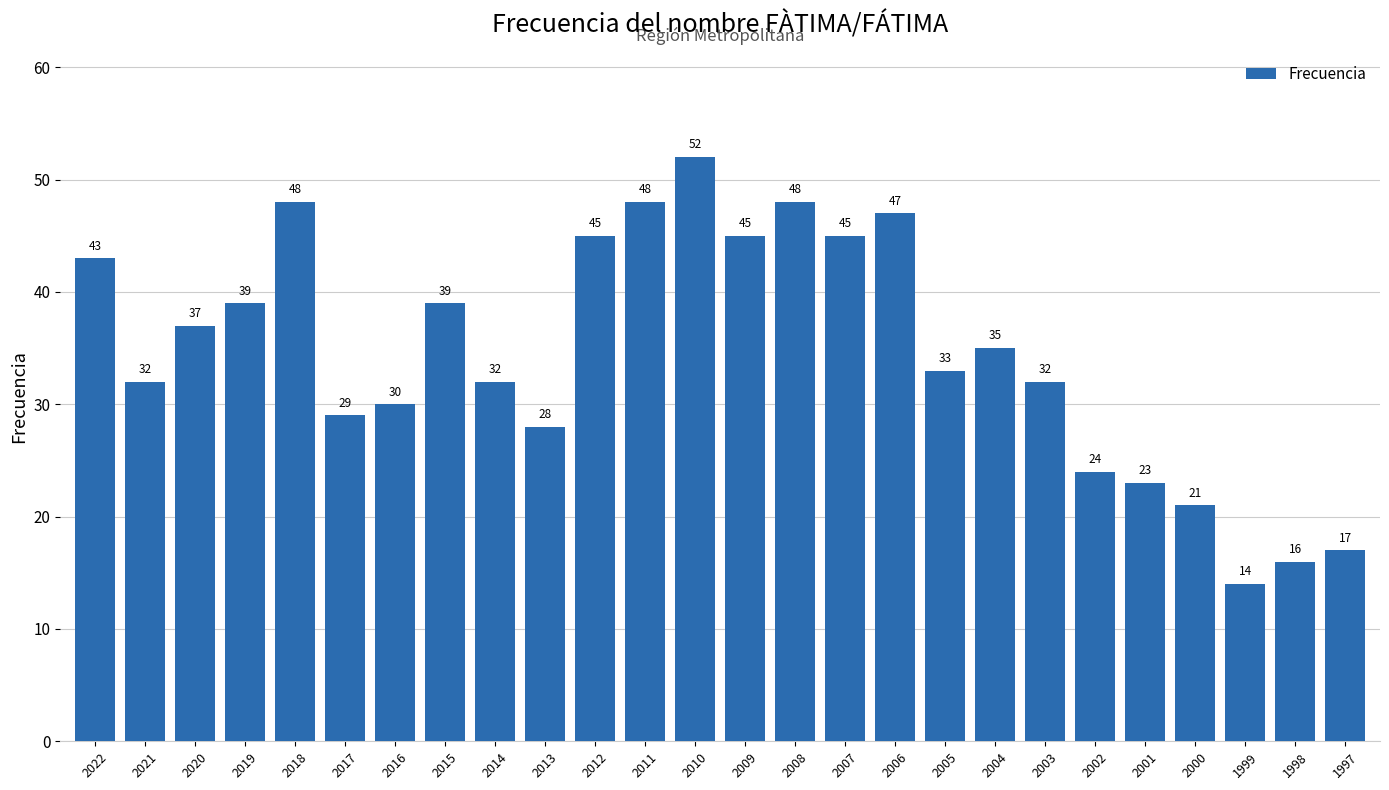

The chart shows a value of 65 at 2009. True or false?

False